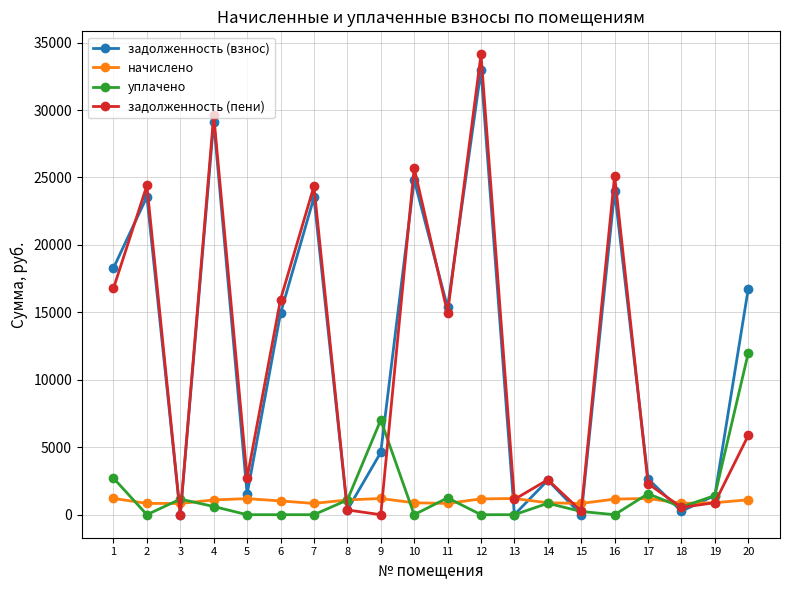

What is the total value across all series at 19?

4625.4